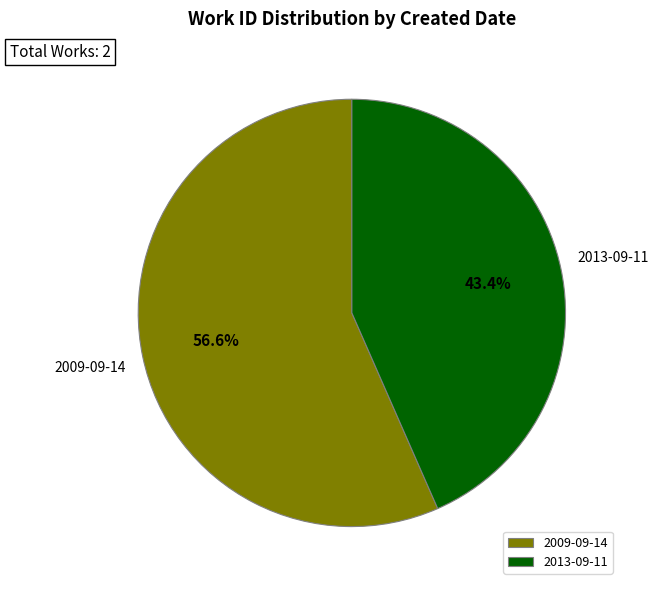

What is the total percentage of 2009-09-14 and 2013-09-11?

100.0%